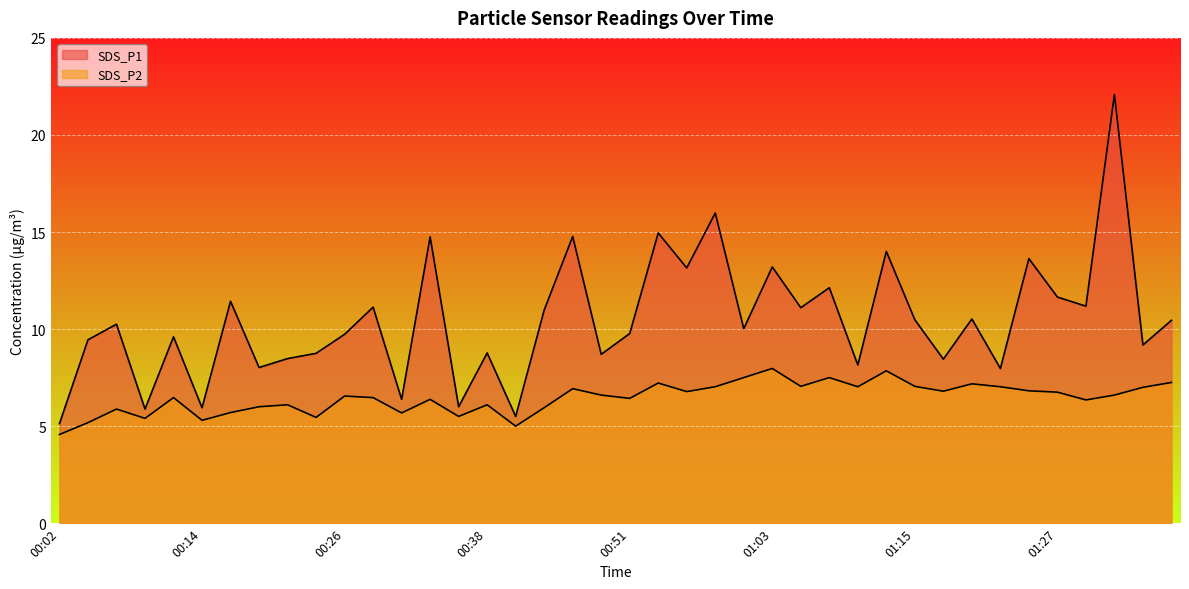

Does the chart display data point markers on the line(s)?

No